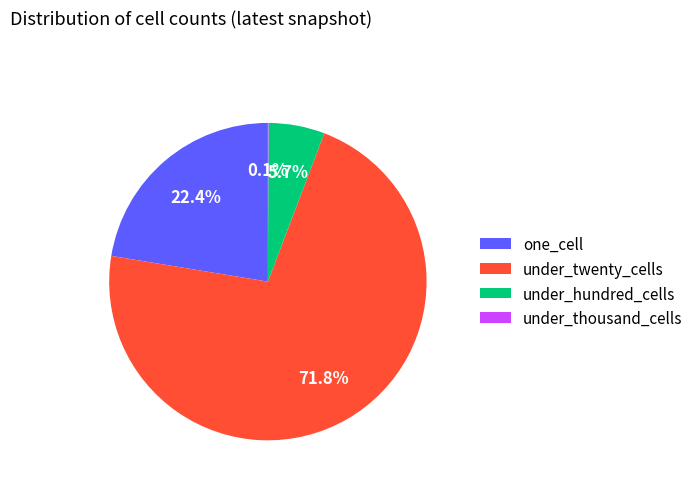

What is the ratio of the value at under_twenty_cells to the value at under_hundred_cells?

12.6